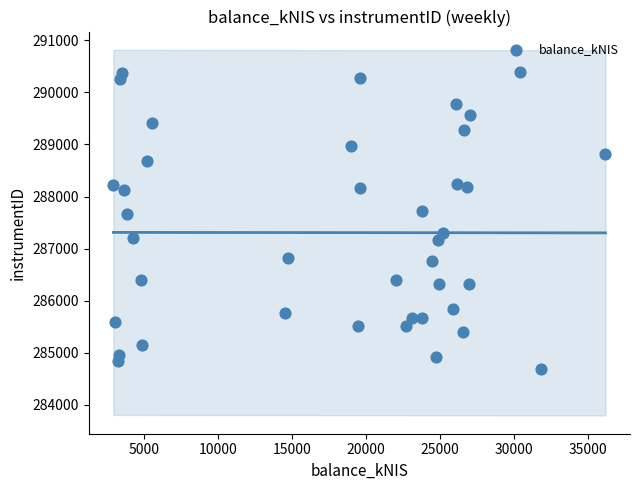

What is the range of Y values (max minus min)?

5696.0